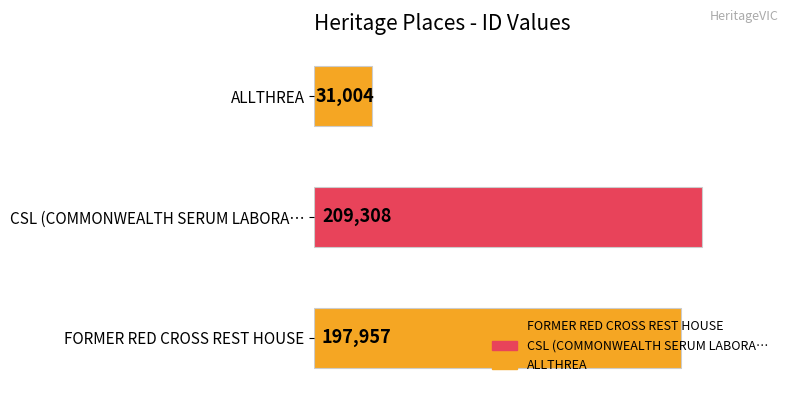

Reading left to right, what are all the values shown in this chart?

197957	209308	31004